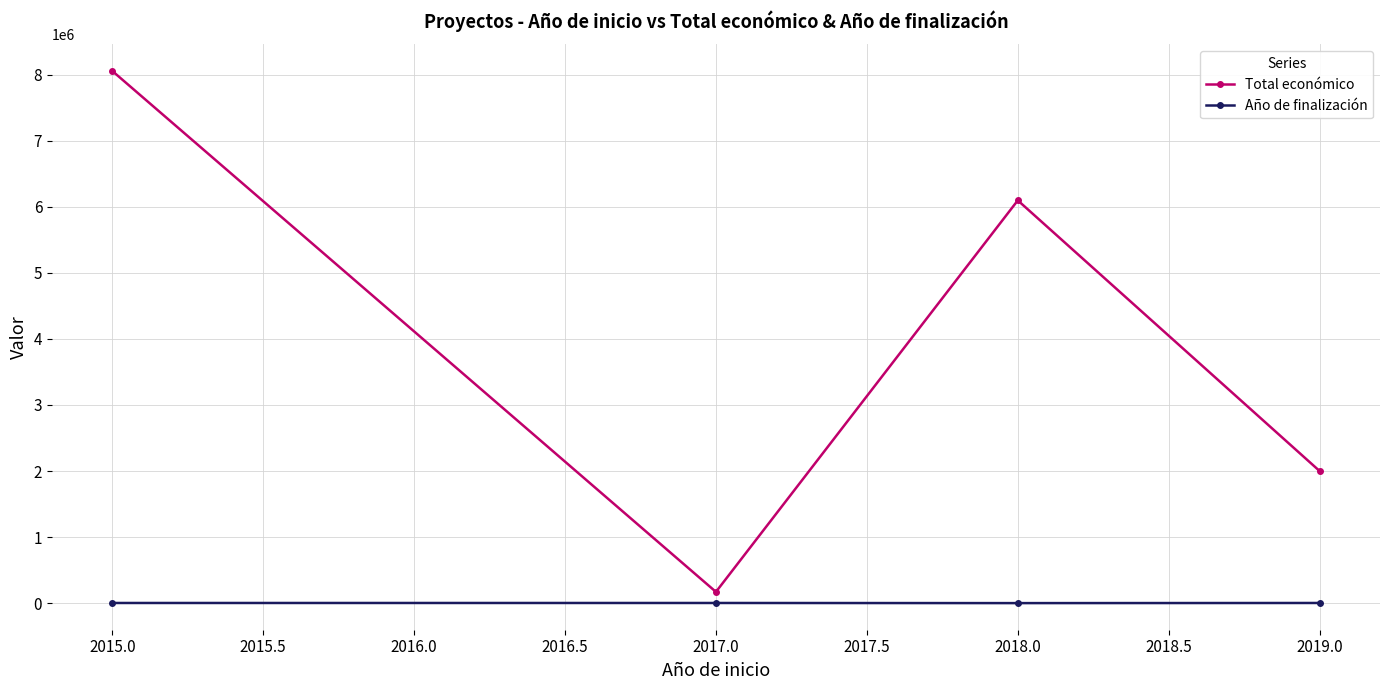

What is the label of the 1st point from the right?

2019.0